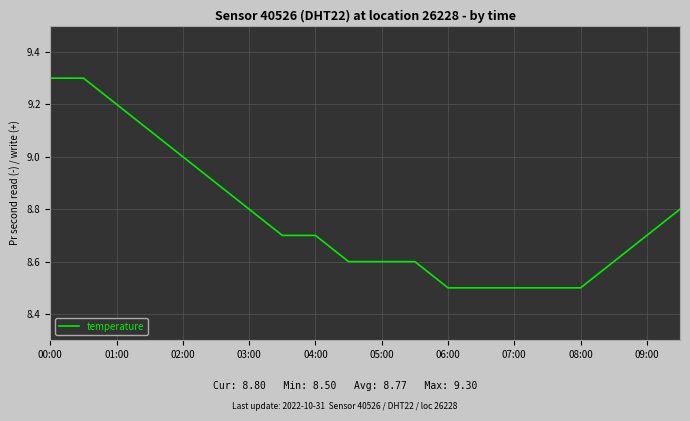

What is the maximum value shown in the chart?

9.3